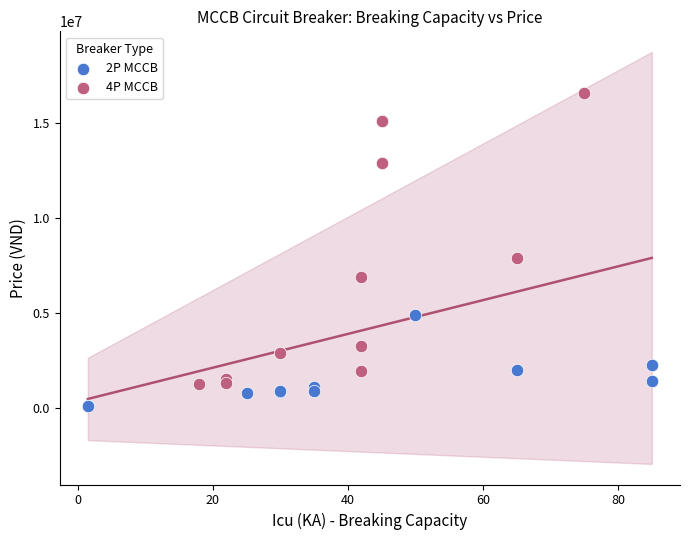

Which series reaches the maximum Y coordinate?

4P MCCB